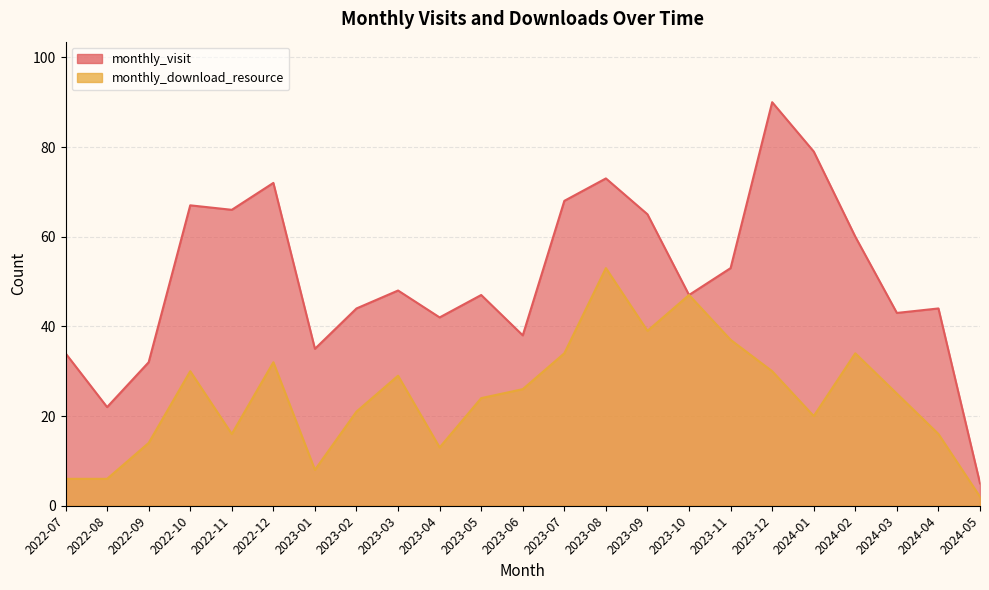

How many categories are shown in the chart?

23